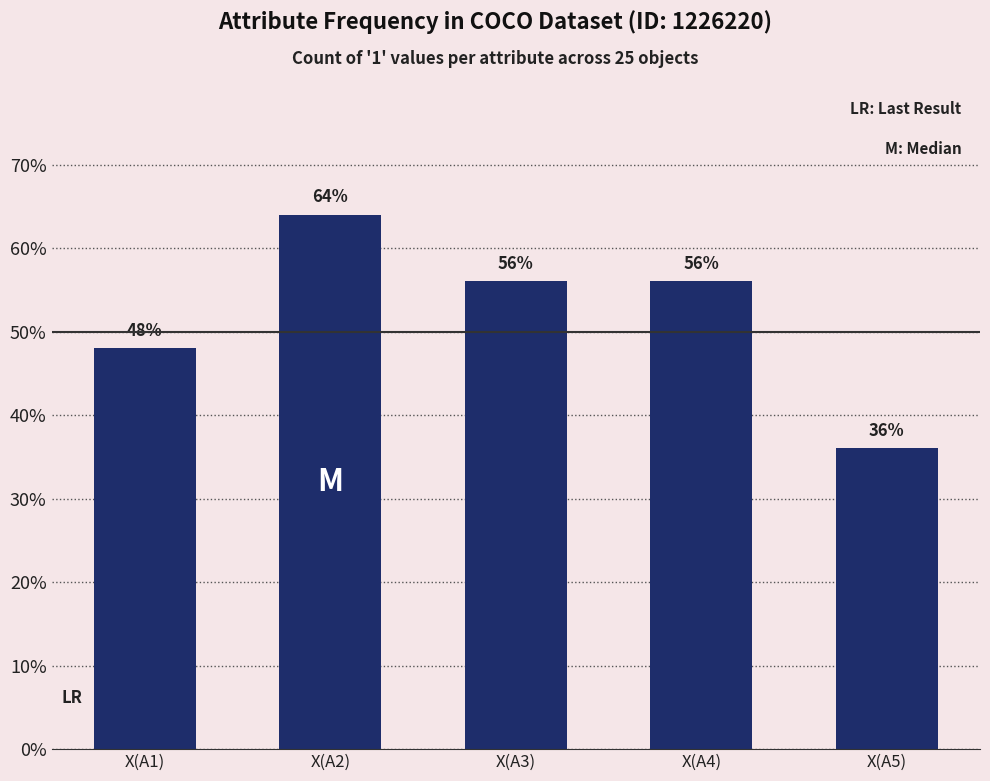

What is the ratio of the value at X(A4) to the value at X(A1)?

1.2